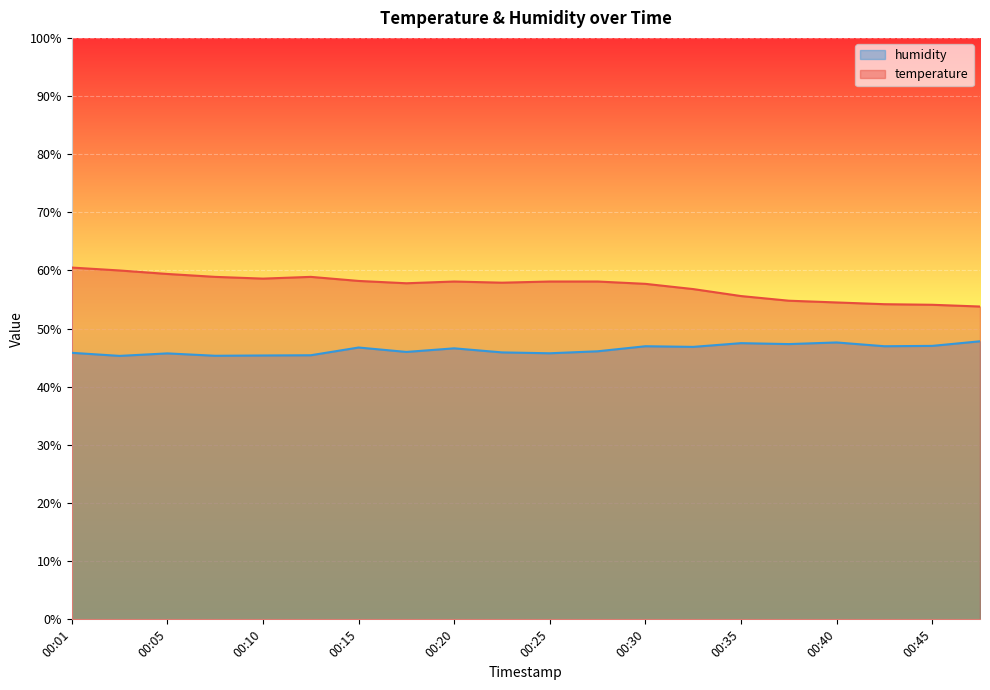

Rank the series by their average value, from lowest to highest.

humidity, temperature